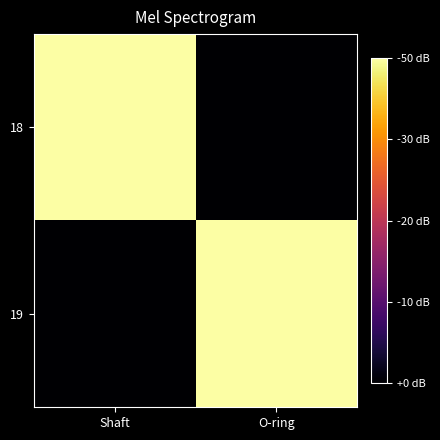

Which series has the widest spread of values?

18